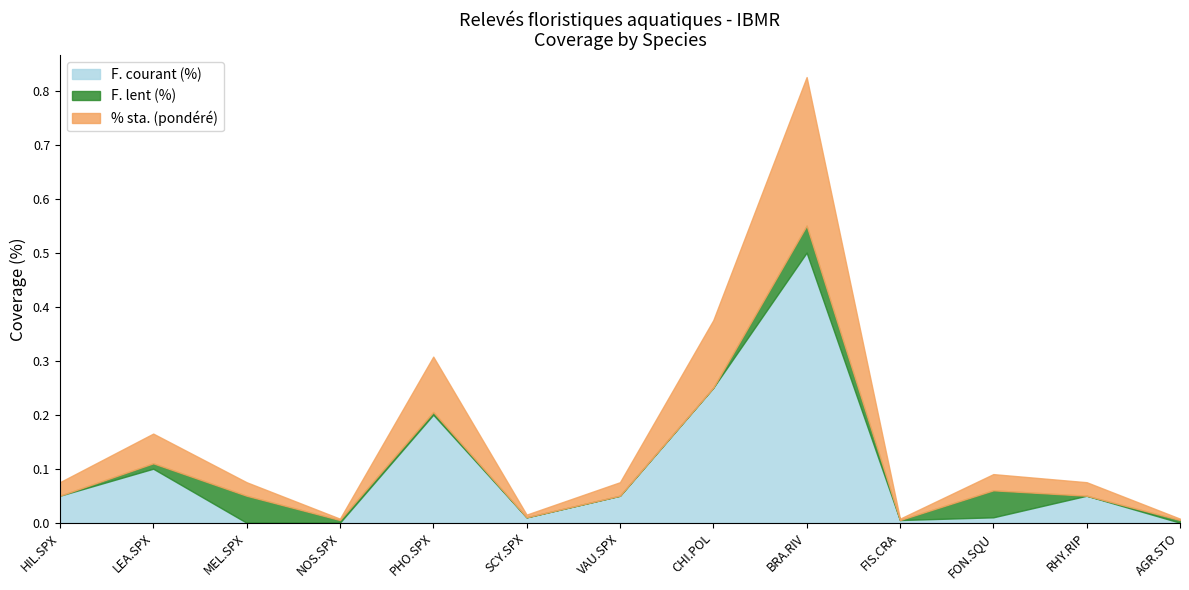

How many data points does each series have?

13